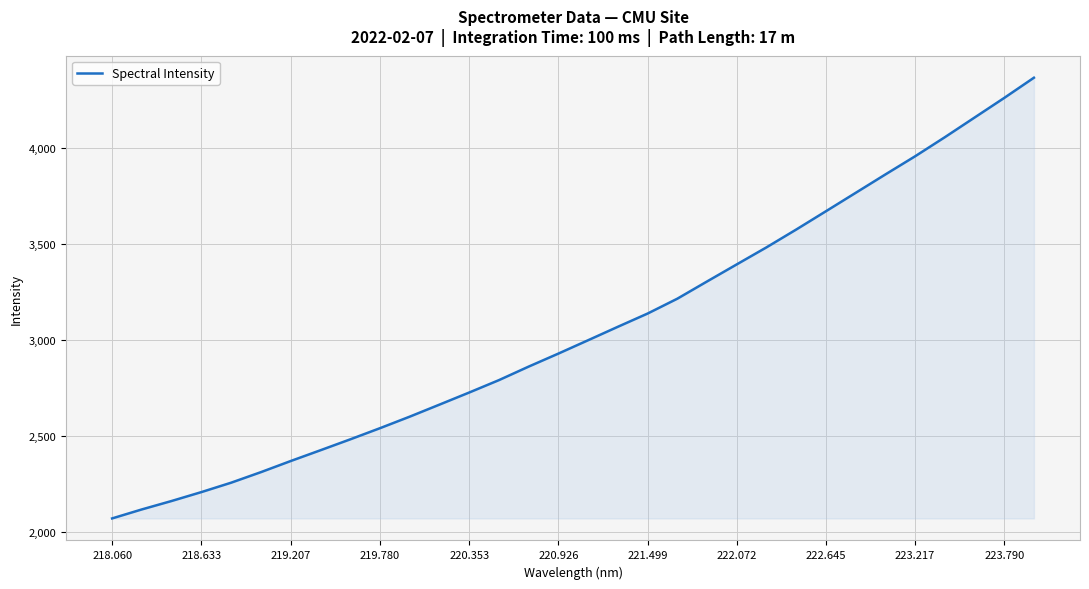

What is the difference between the maximum and minimum values?

2293.4